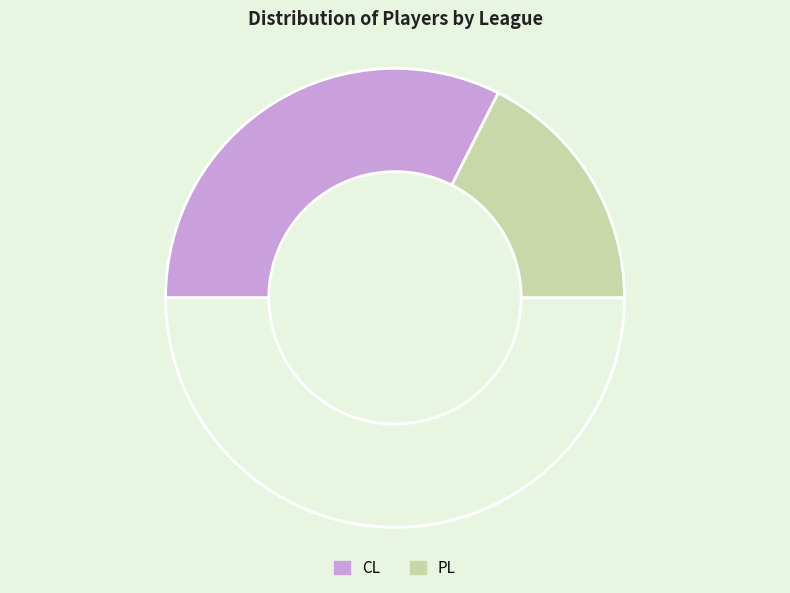

Is there a majority slice in this chart?

Yes